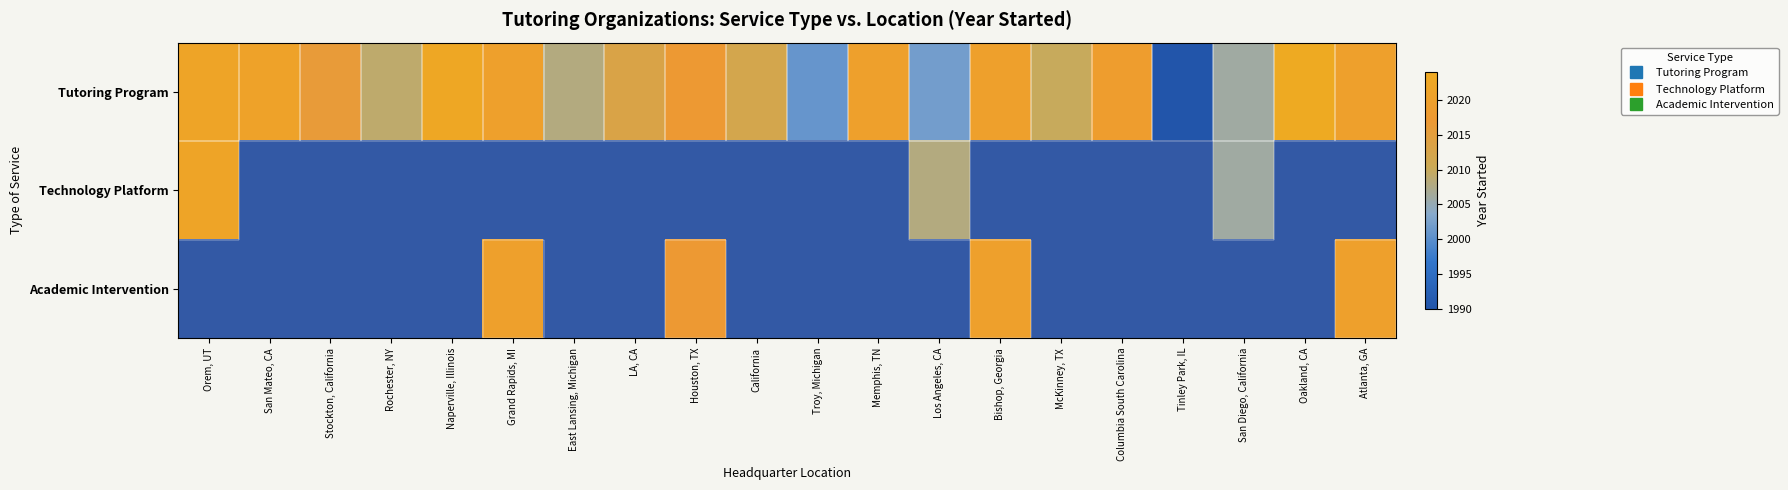

Rank the categories by Tutoring Program value from lowest to highest.

Tinley Park, IL, Troy, Michigan, Los Angeles, CA, San Diego, California, East Lansing, Michigan, Rochester, NY, McKinney, TX, California, LA, CA, Stockton, California, Houston, TX, Columbia South Carolina, Grand Rapids, MI, Memphis, TN, Bishop, Georgia, Atlanta, GA, San Mateo, CA, Orem, UT, Naperville, Illinois, Oakland, CA